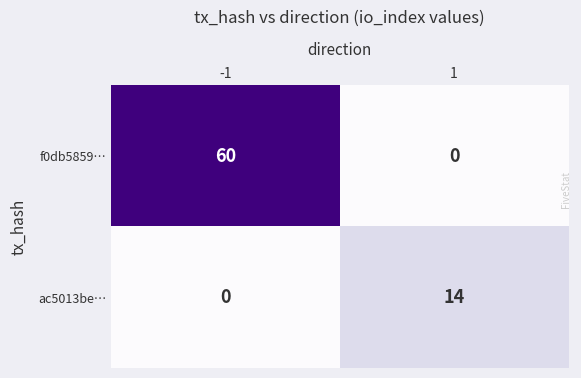

Between -1 and 1, which series saw the biggest shift?

f0db5859…